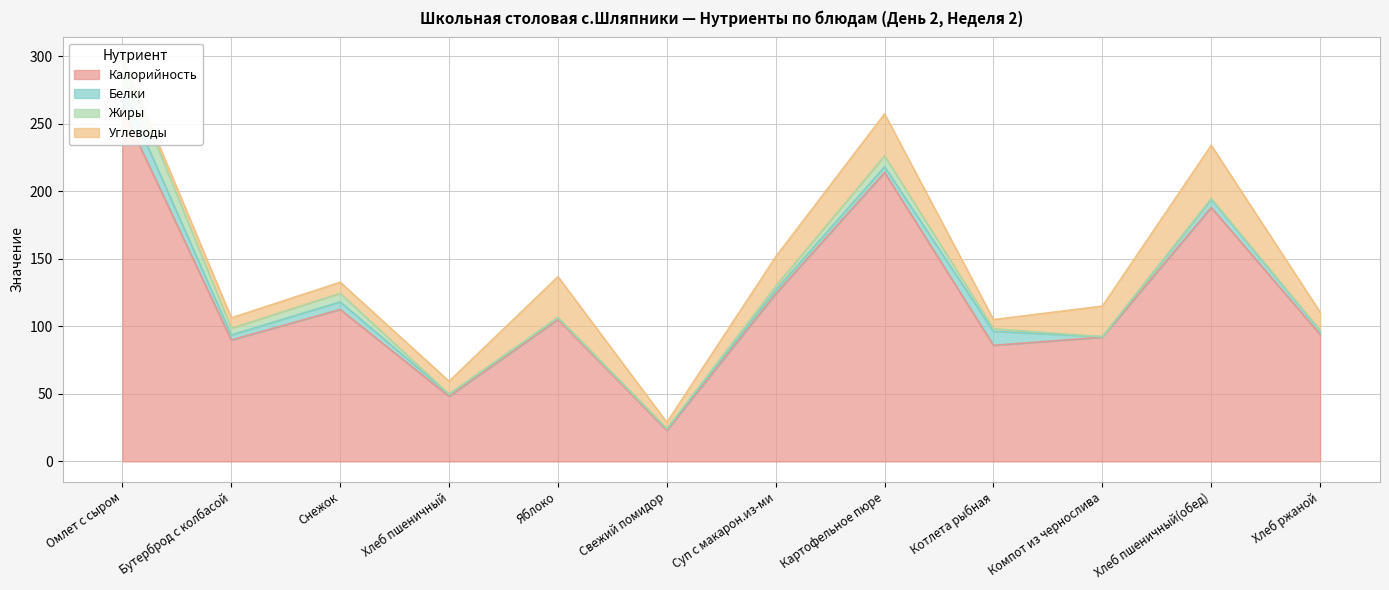

What is the total value across all series at Яблоко?

136.8